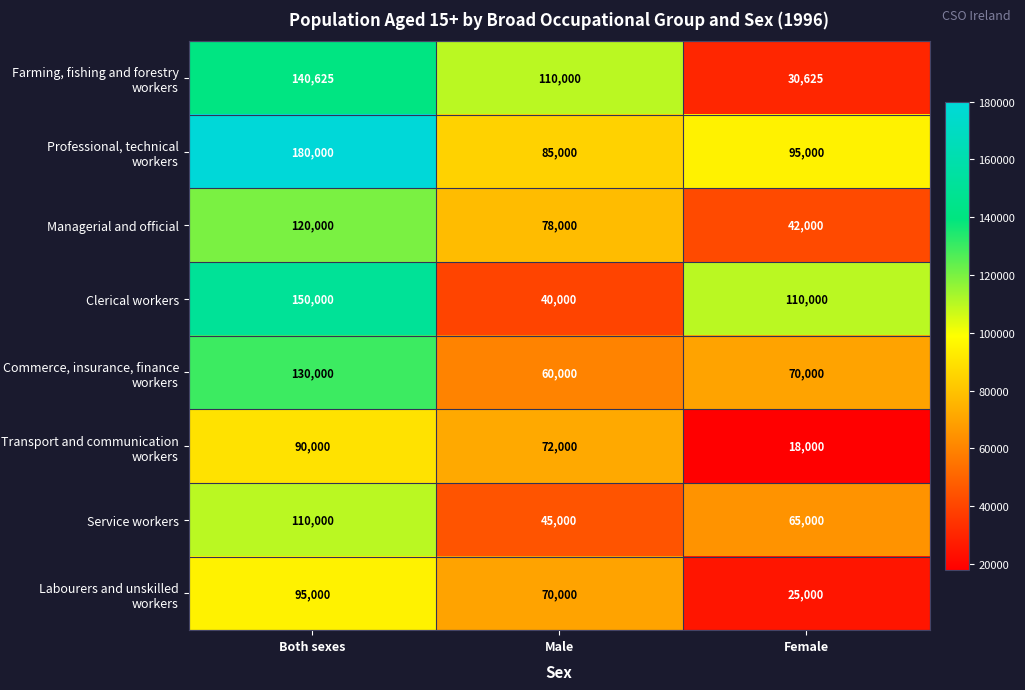

At which label does Professional, technical workers reach its minimum?

Male